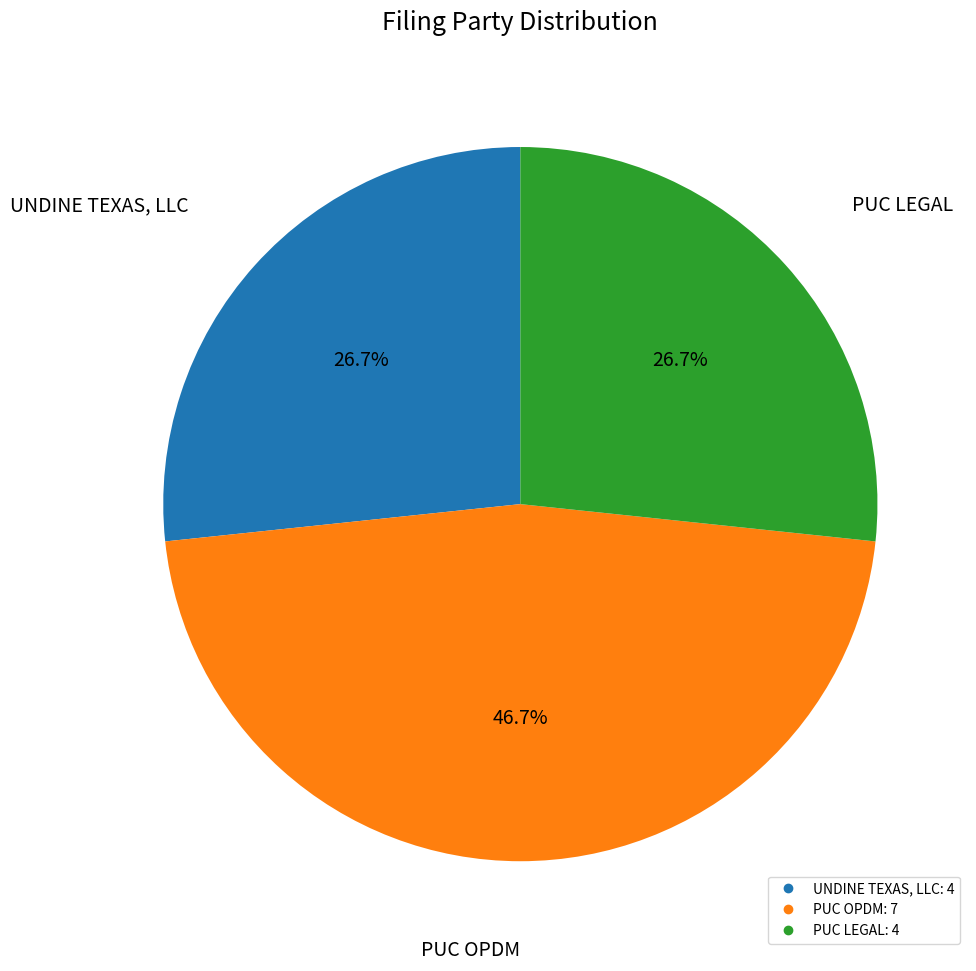

Which category has the biggest portion of the pie?

PUC OPDM